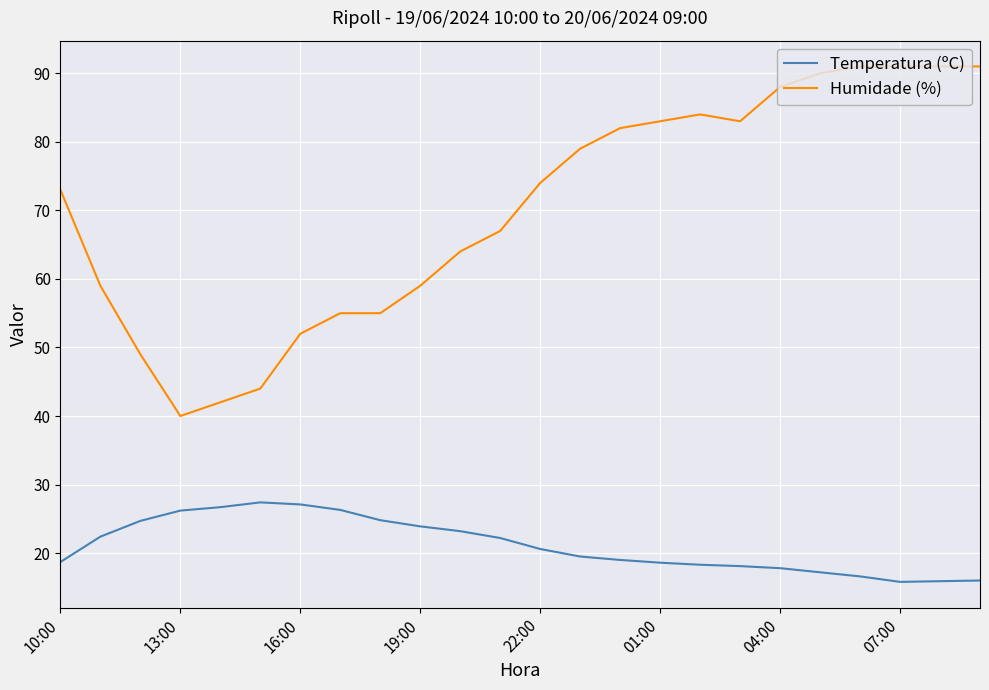

Which series has the largest total across all categories?

Humidade (%)